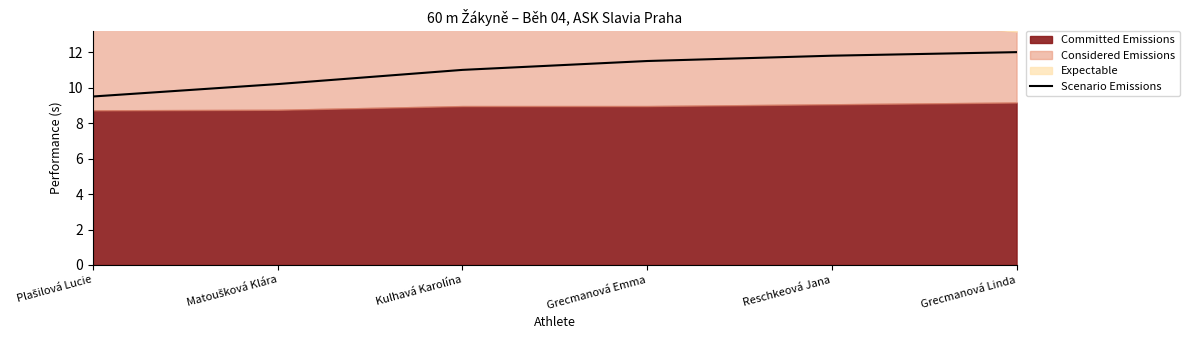

How many lines are shown in the chart?

1